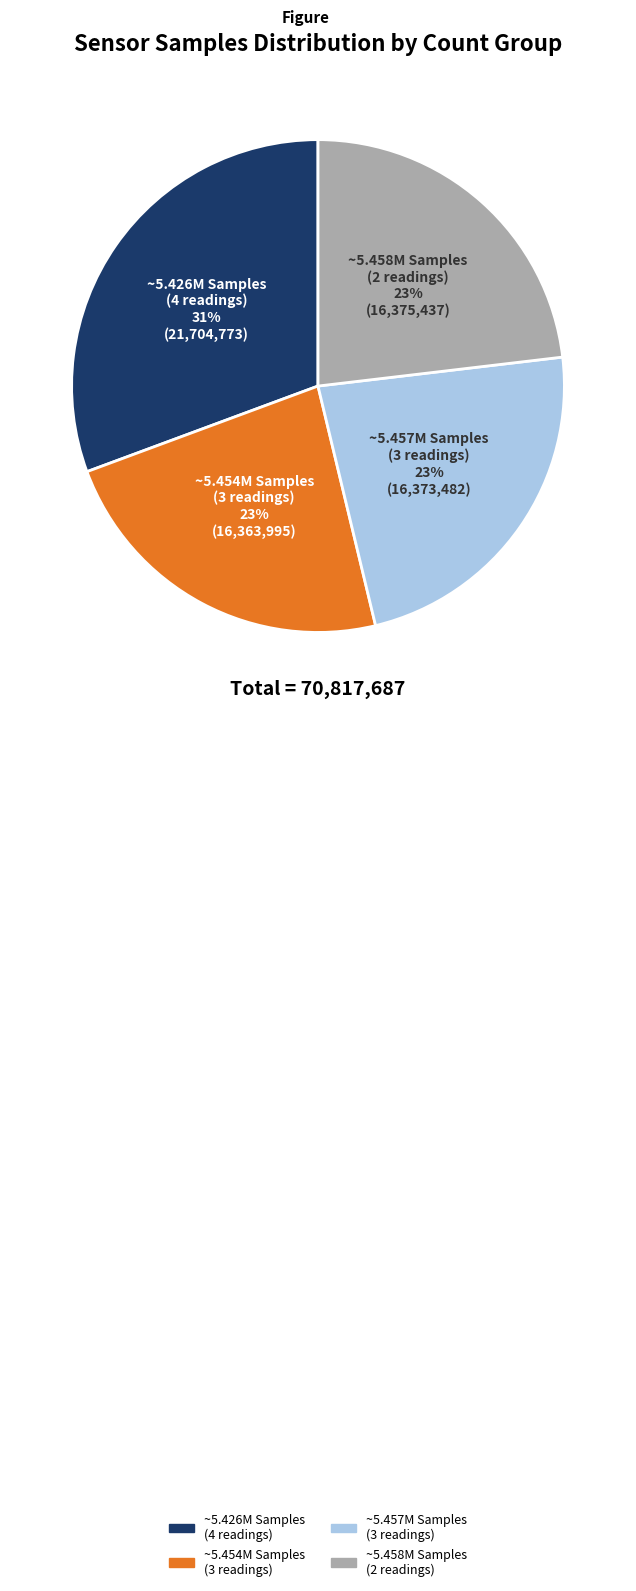

Is there a majority slice in this chart?

No